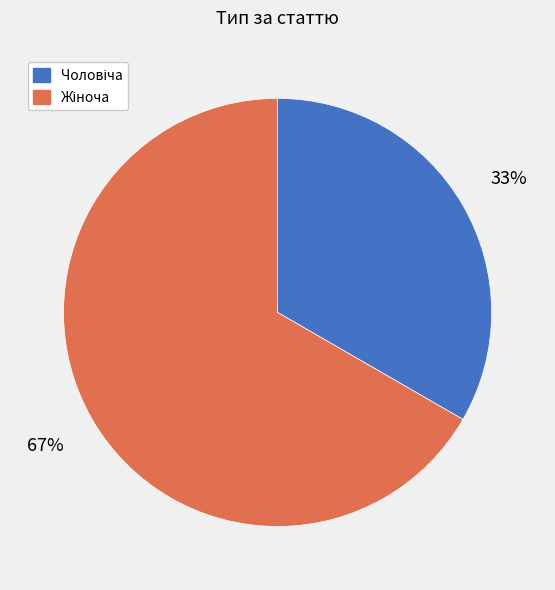

Is there any slice that represents more than half of the pie?

Yes